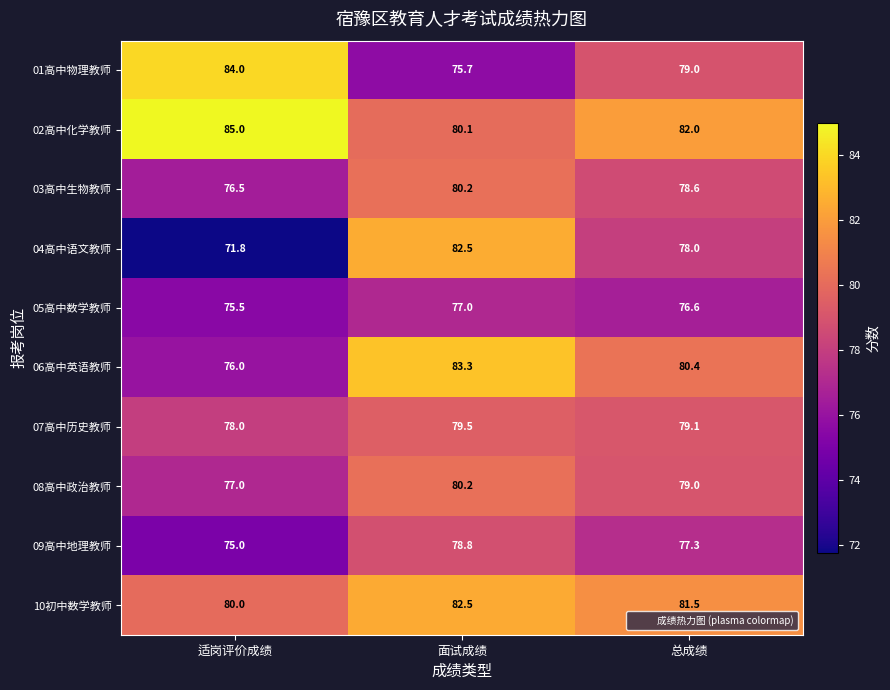

Reading right to left, list all the values displayed in this chart.

01高中物理教师: 79.0	75.7	84.0
02高中化学教师: 82.0	80.1	85.0
03高中生物教师: 78.6	80.2	76.5
04高中语文教师: 78.0	82.5	71.8
05高中数学教师: 76.6	77.0	75.5
06高中英语教师: 80.4	83.3	76.0
07高中历史教师: 79.1	79.5	78.0
08高中政治教师: 79.0	80.2	77.0
09高中地理教师: 77.3	78.8	75.0
10初中数学教师: 81.5	82.5	80.0